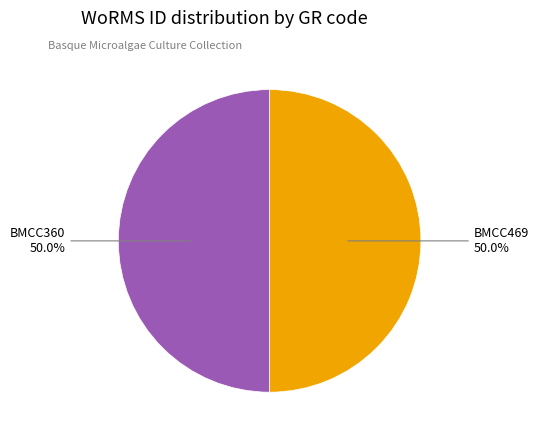

What portion of the pie excludes BMCC360?

50.0%